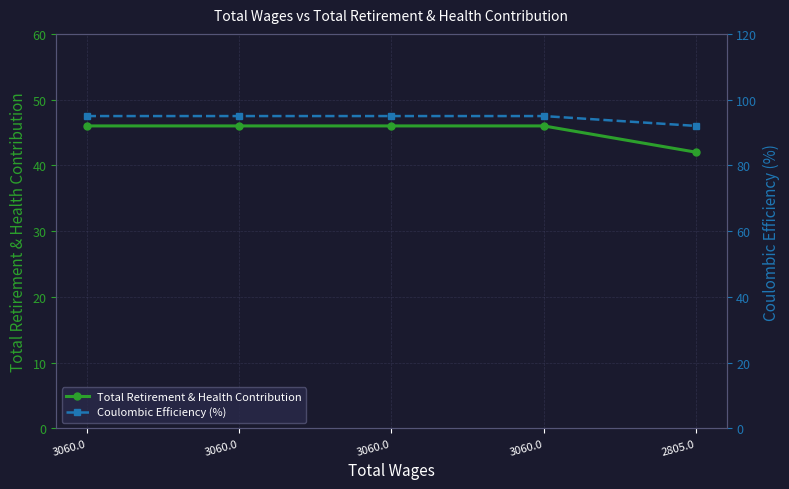

How many series are shown in this chart?

2